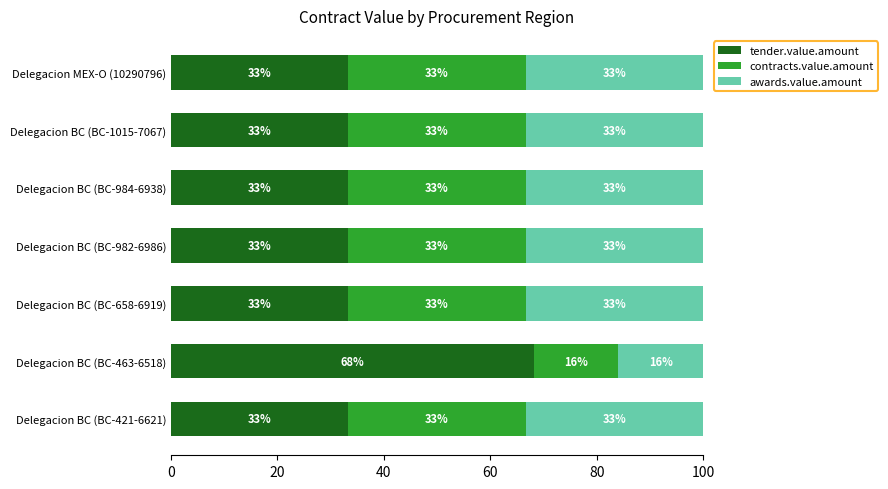

Reading left to right, transcribe all the data shown in this chart.

tender.value.amount: 33.3	68.2	33.3	33.3	33.3	33.3	33.3
contracts.value.amount: 33.3	15.9	33.3	33.3	33.3	33.3	33.3
awards.value.amount: 33.3	15.9	33.3	33.3	33.3	33.3	33.3